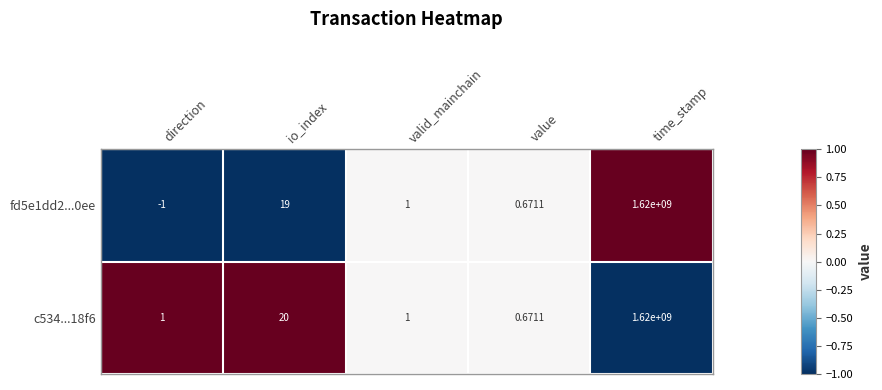

Which series has the largest total across all categories?

c534...18f6